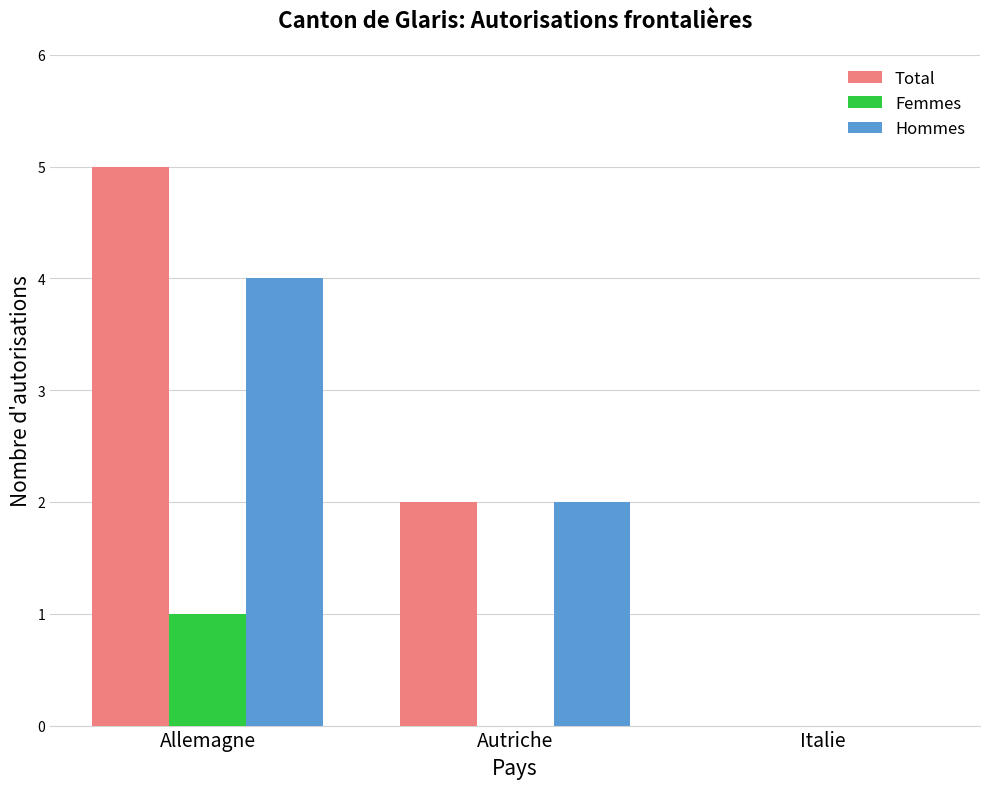

What is the maximum value shown in the chart?

5